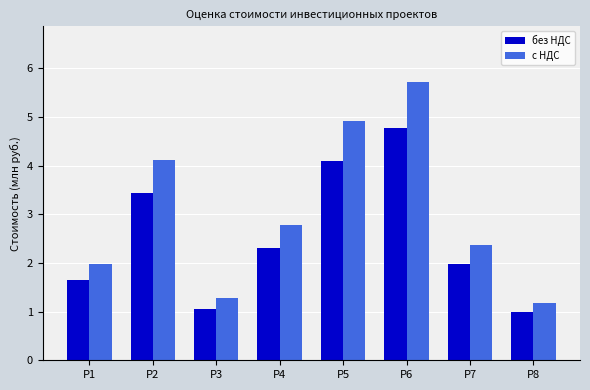

What are all the series names shown in the legend?

без НДС, с НДС